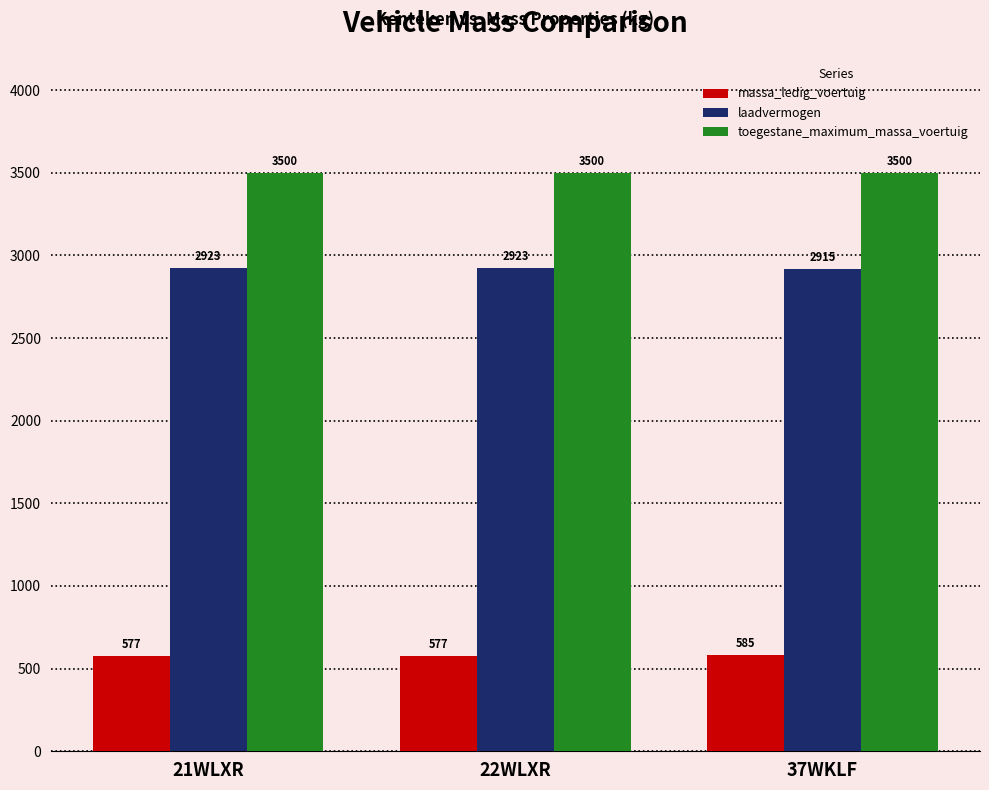

Are the bars grouped side by side (vs. stacked)?

Yes